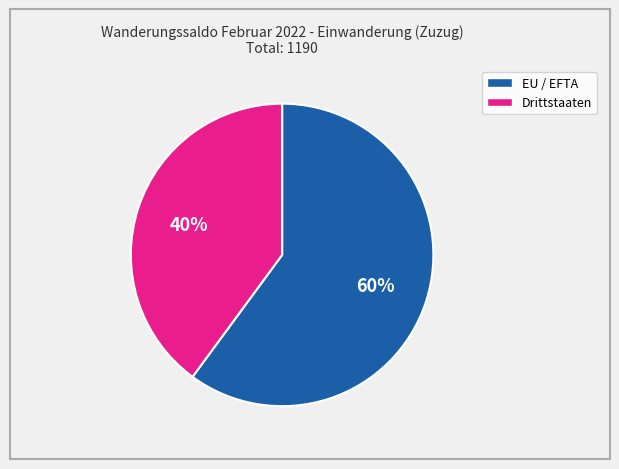

Which has a higher value, Drittstaaten or EU / EFTA?

EU / EFTA